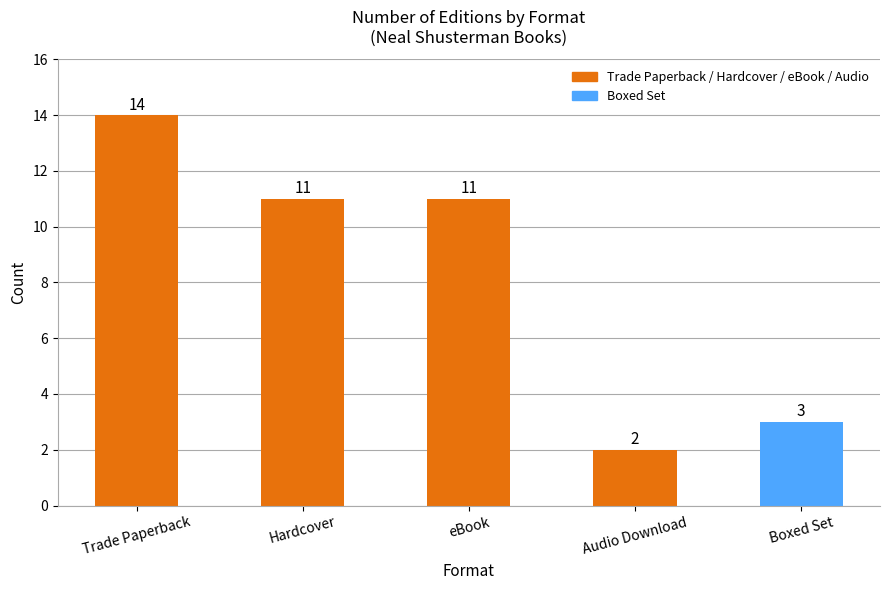

Read the value at Trade Paperback.

14